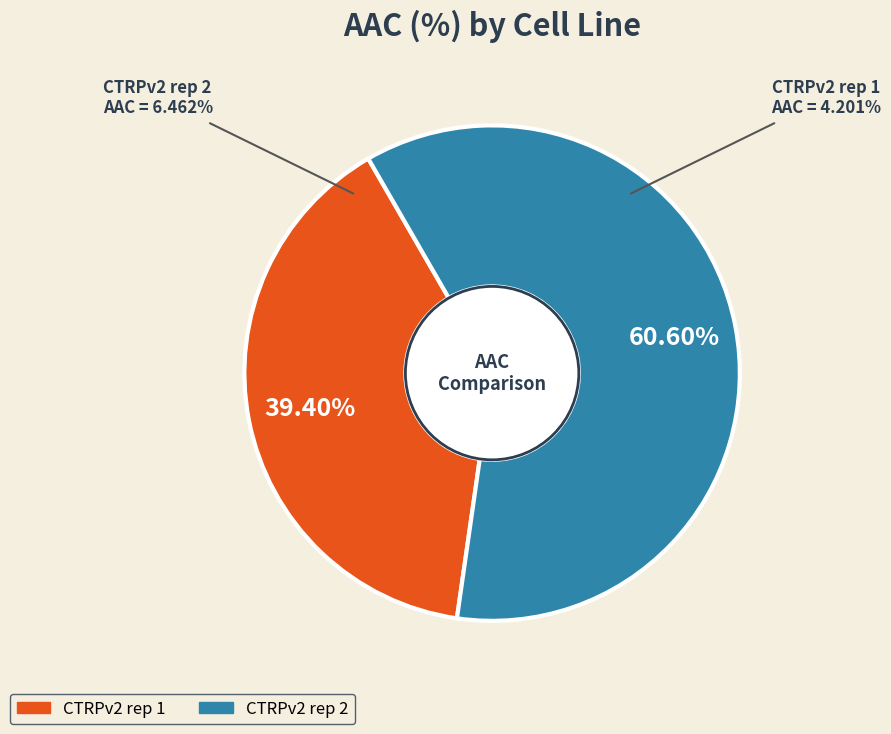

To the nearest percent, what percentage of the pie is CTRPv2 rep 1?

39%